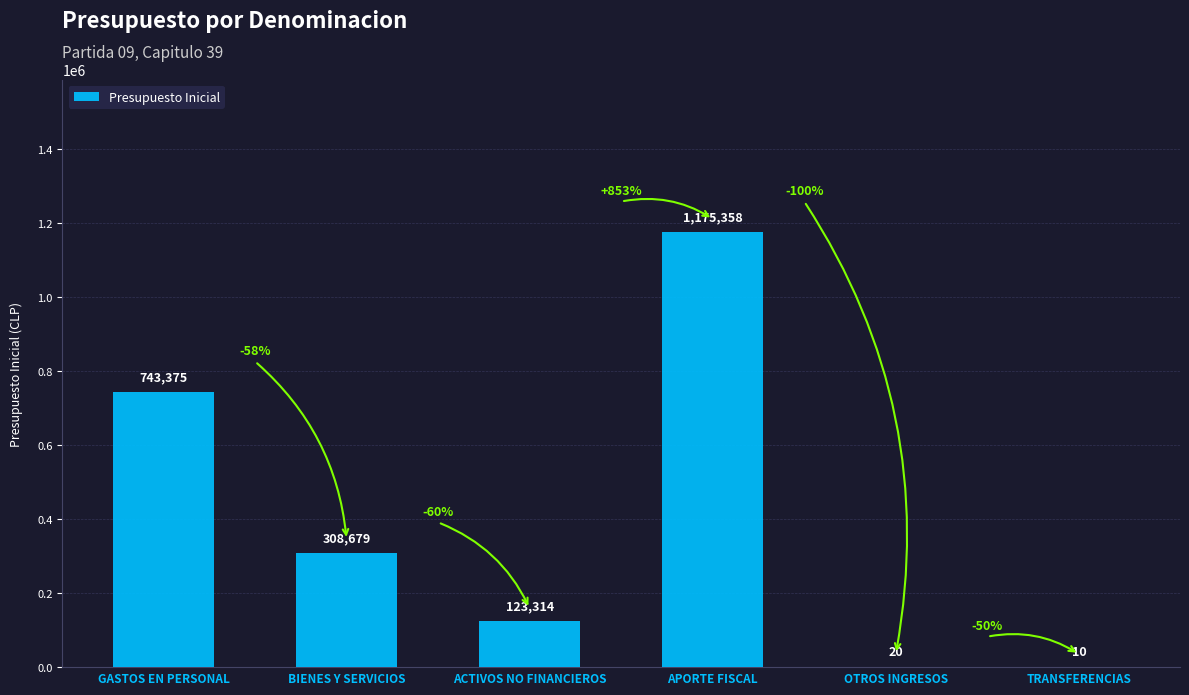

How many data points does each series have?

6